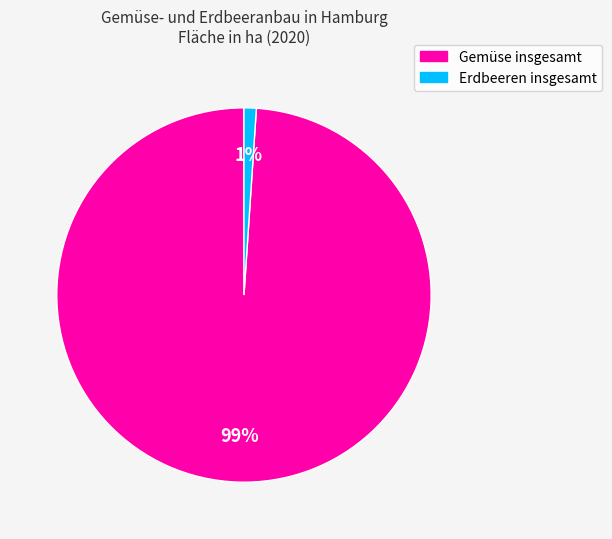

The Erdbeeren insgesamt slice represents 1% of the pie. True or false?

True